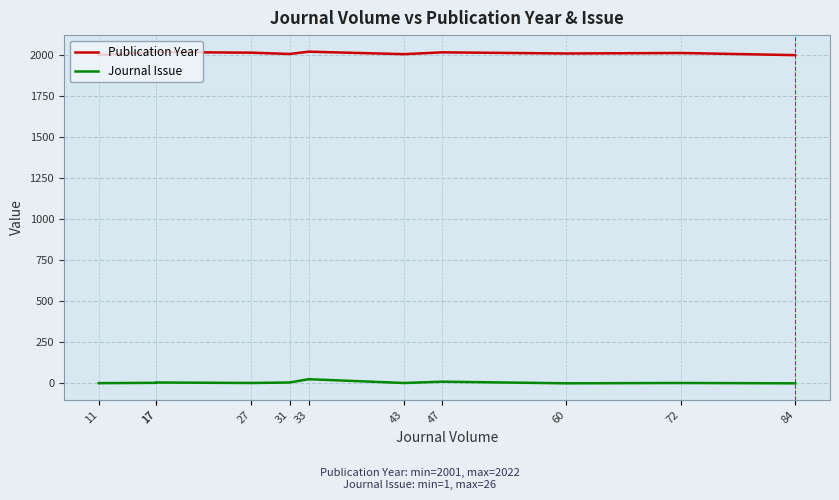

At which category is the sum across all series the highest?

33